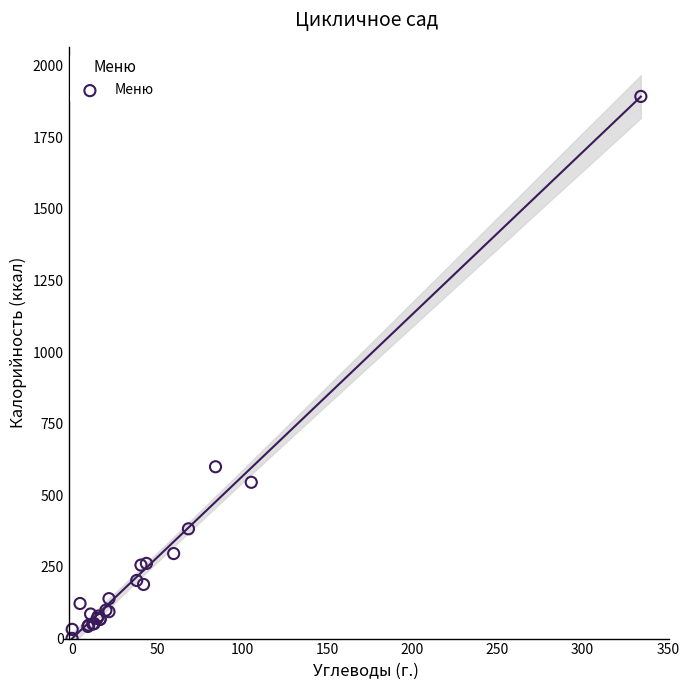

What Y value in the scatter plot is closest to 946?

599.8